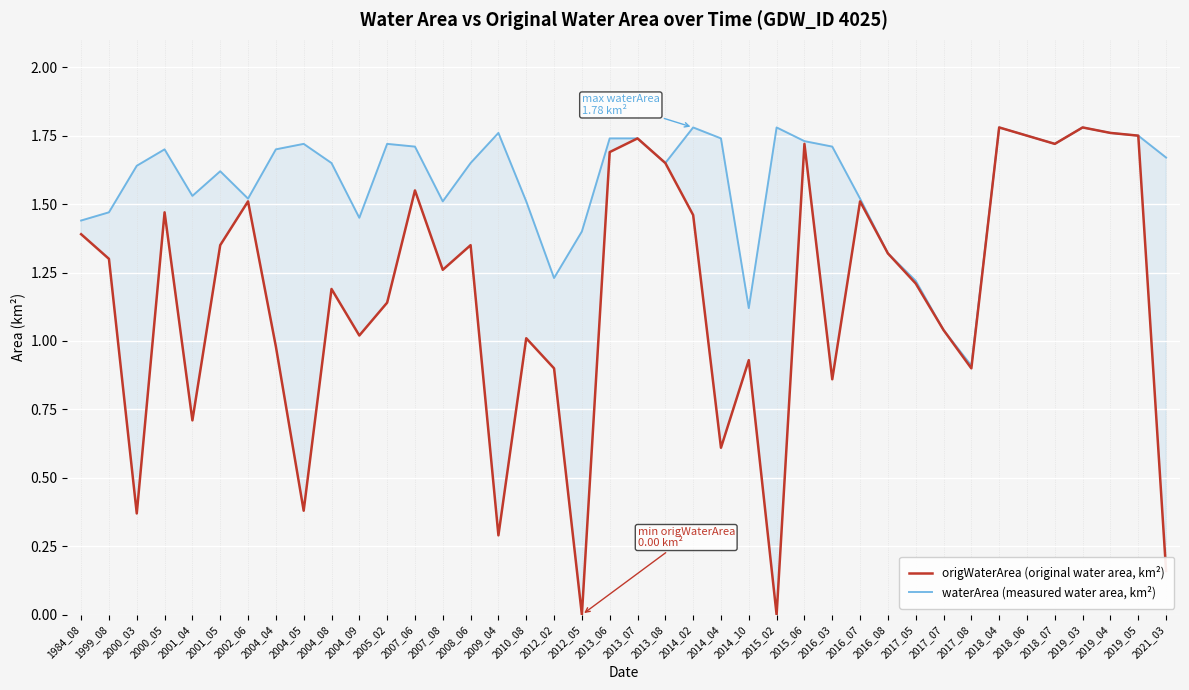

True or false: waterArea (measured water area, km²) and origWaterArea (original water area, km²) intersect in this chart.

False